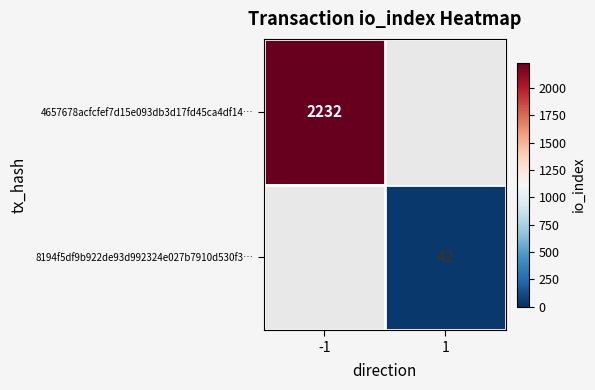

The 8194f5df9b922de93d992324e027b7910d530f3… series shows 29 at 1. True or false?

False